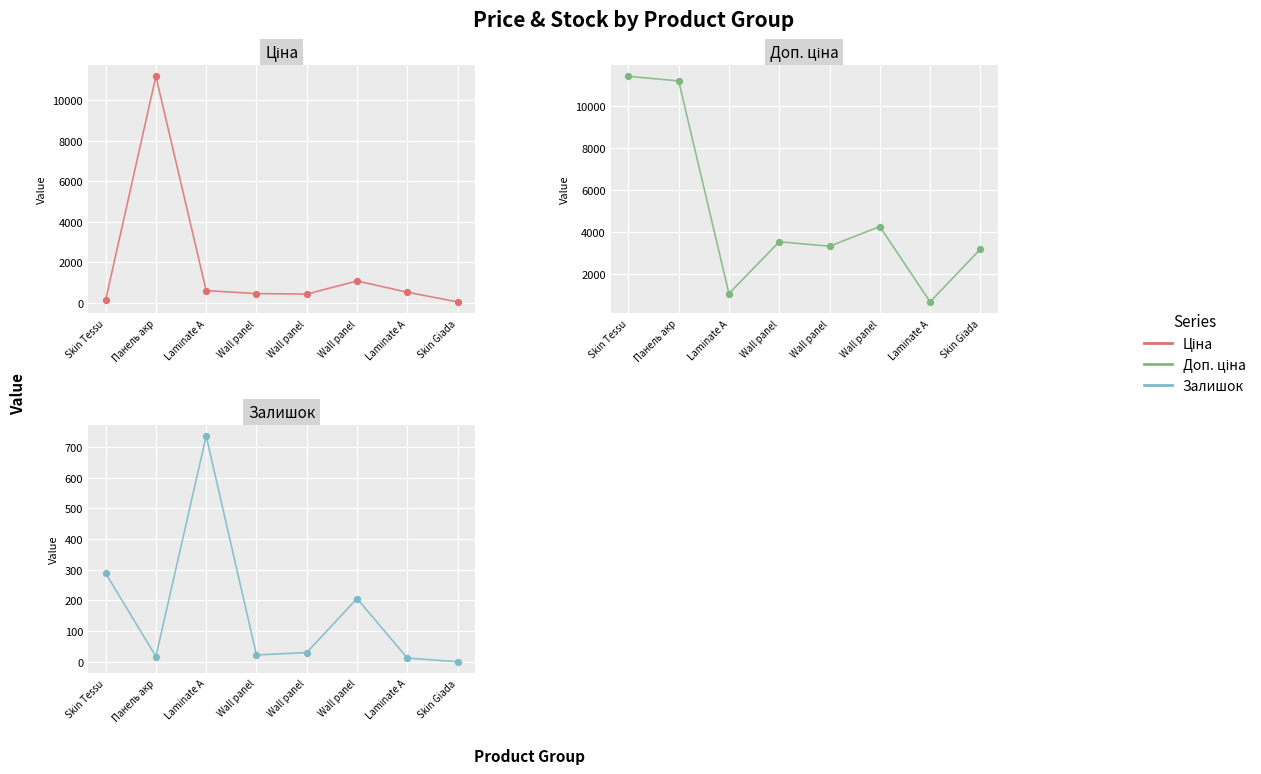

Which series has the largest total across all categories?

Доп. ціна